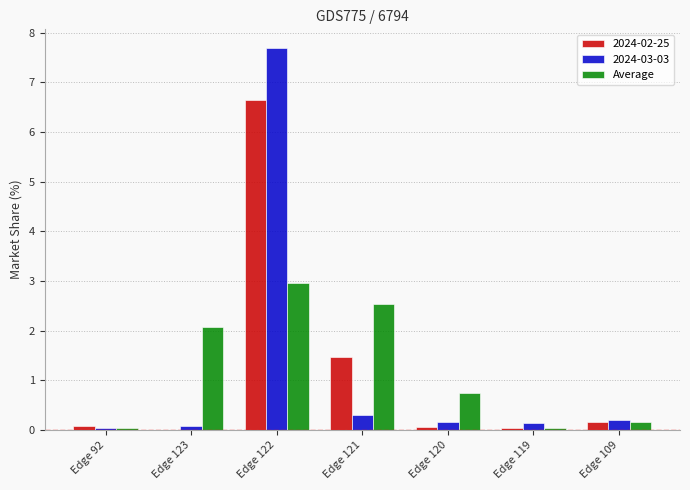

What is the sum of all 2024-02-25 values?

8.4